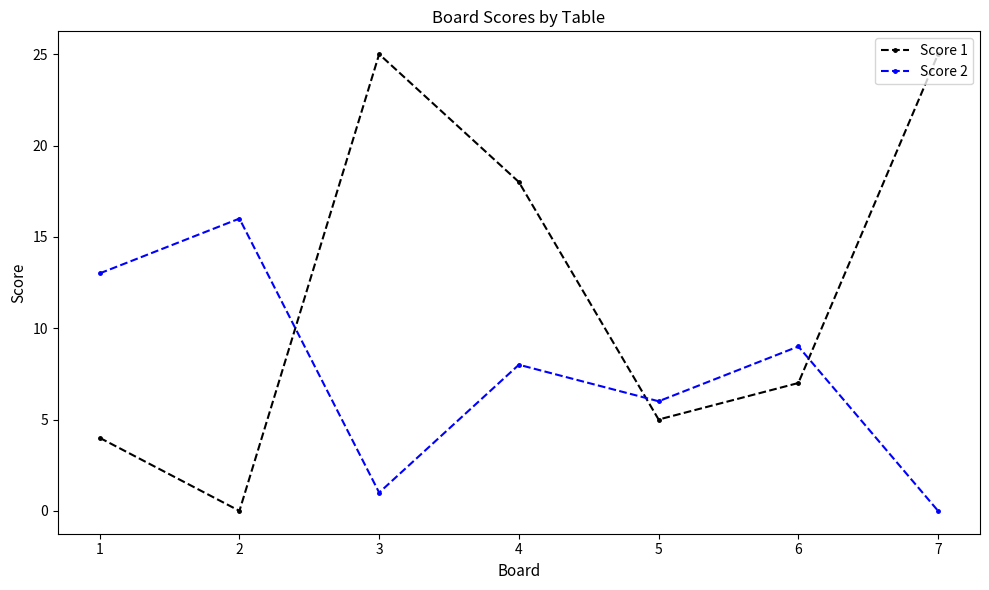

What is the difference between the second highest and minimum values in the Score 2 series?

13